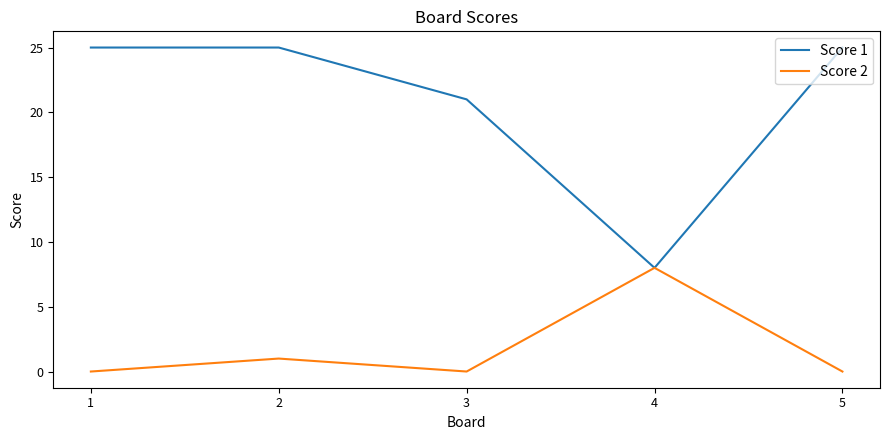

True or false: Score 2 has a value of 11 at 4.

False